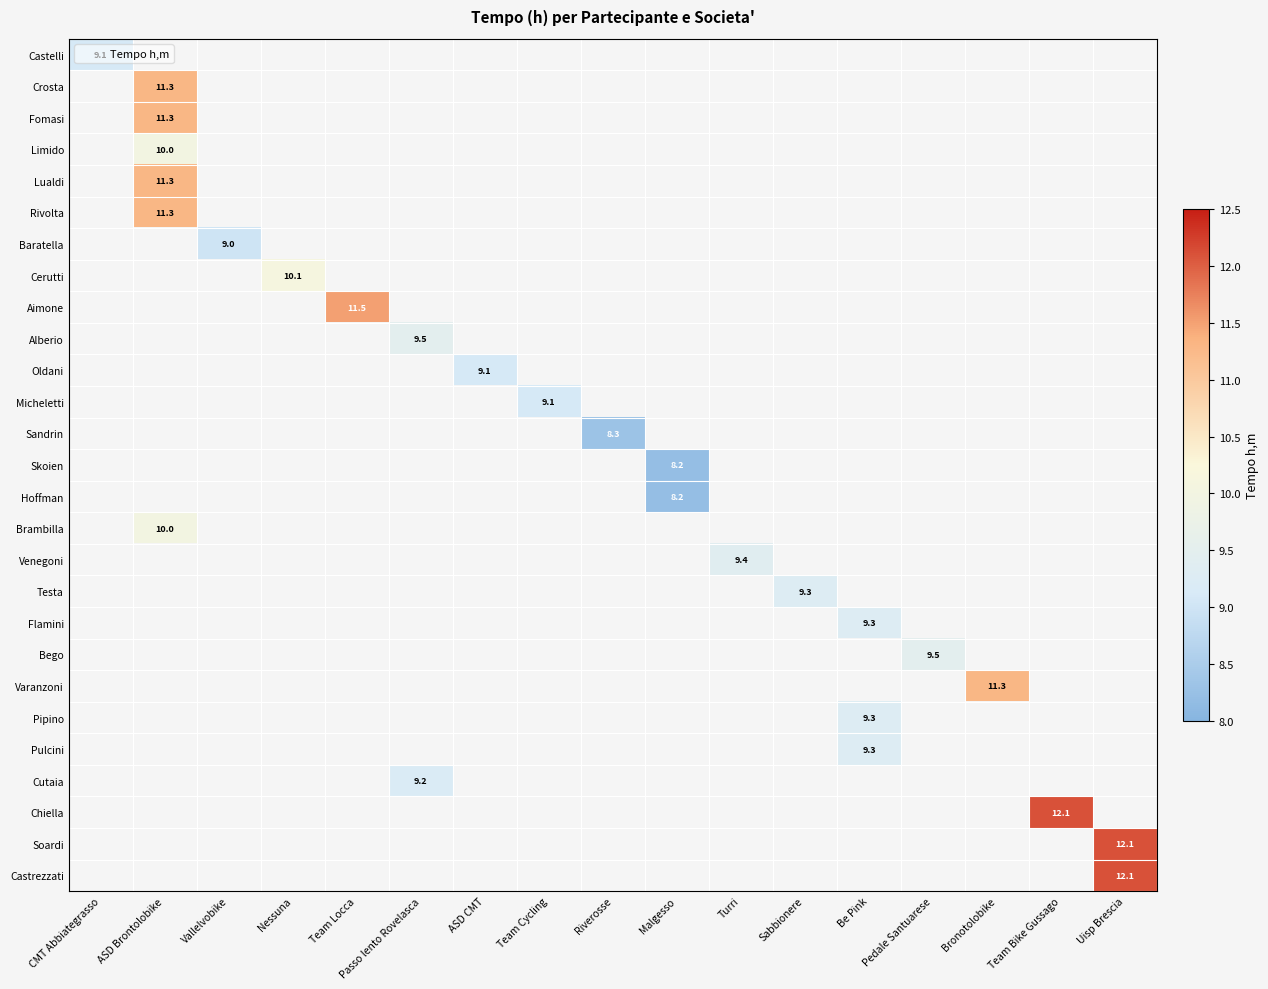

Which has a higher value, Malgesso or Nessuna?

Nessuna